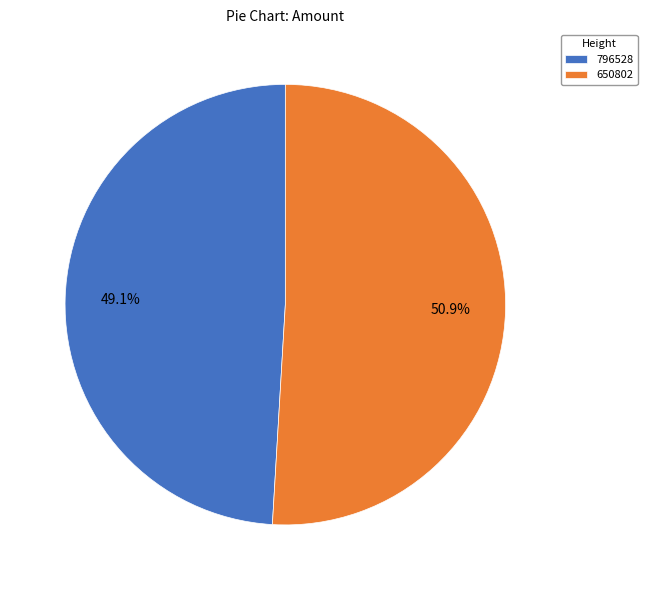

How many slices are in this pie chart?

2